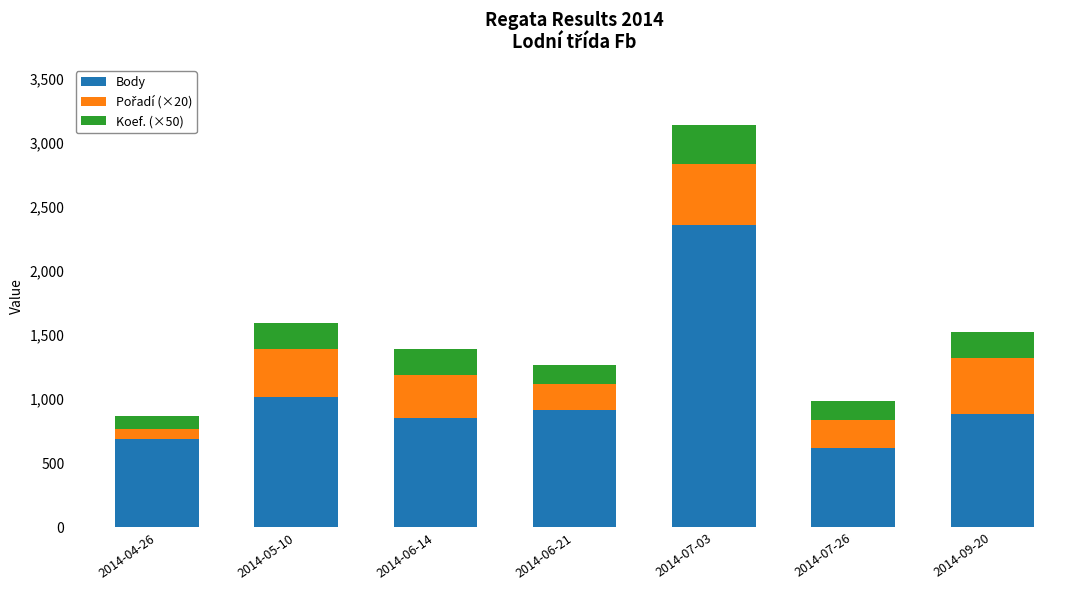

What is the sum of all Body values?

7327